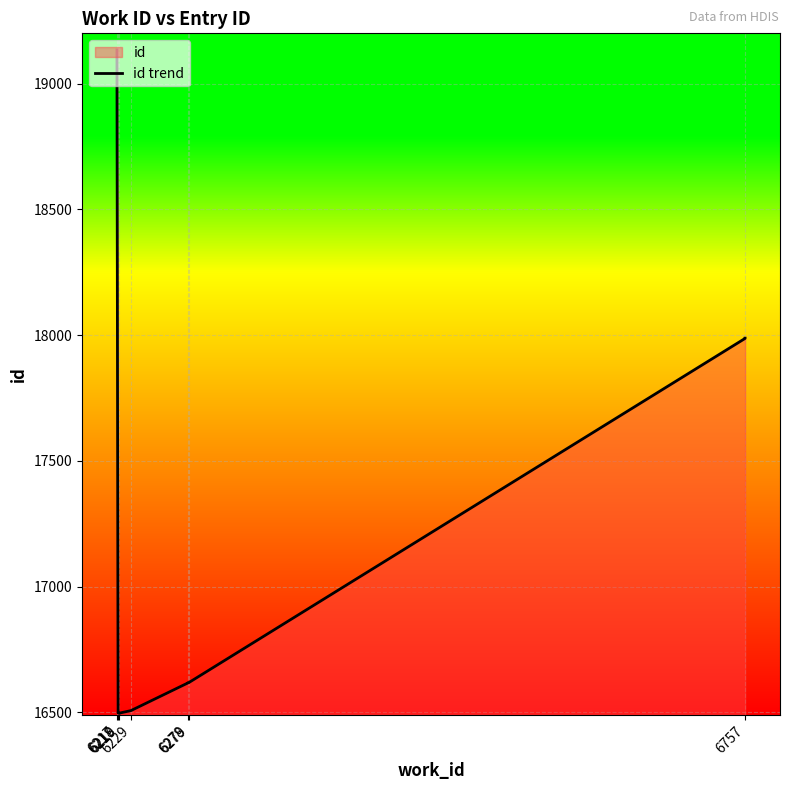

Rank the categories by value from highest to lowest.

6217, 6757, 6757, 6279, 6278, 6278, 6229, 6218, 6219, 6219